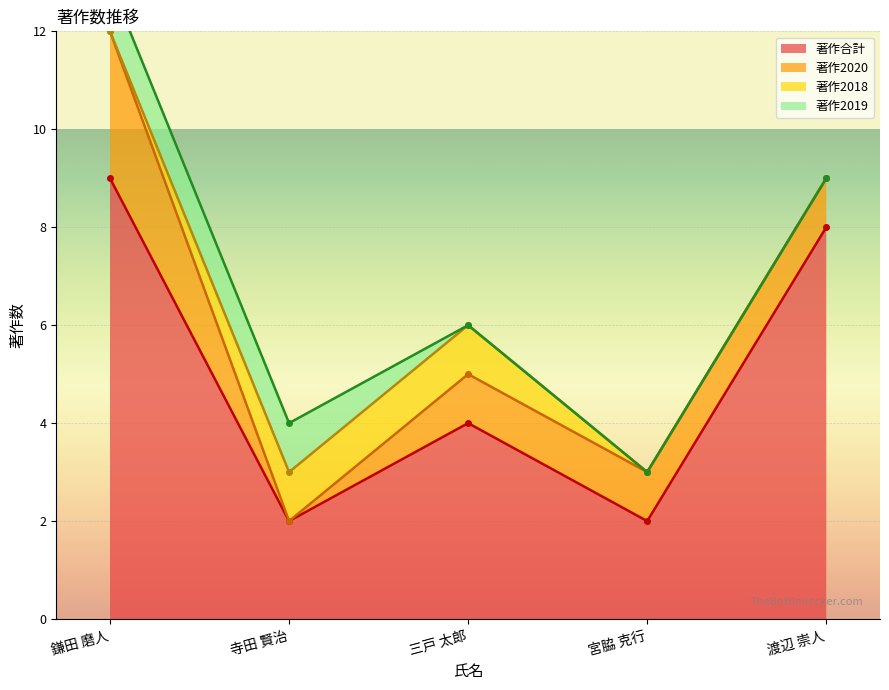

The value of 著作2018 at 渡辺 崇人 is -1. True or false?

False